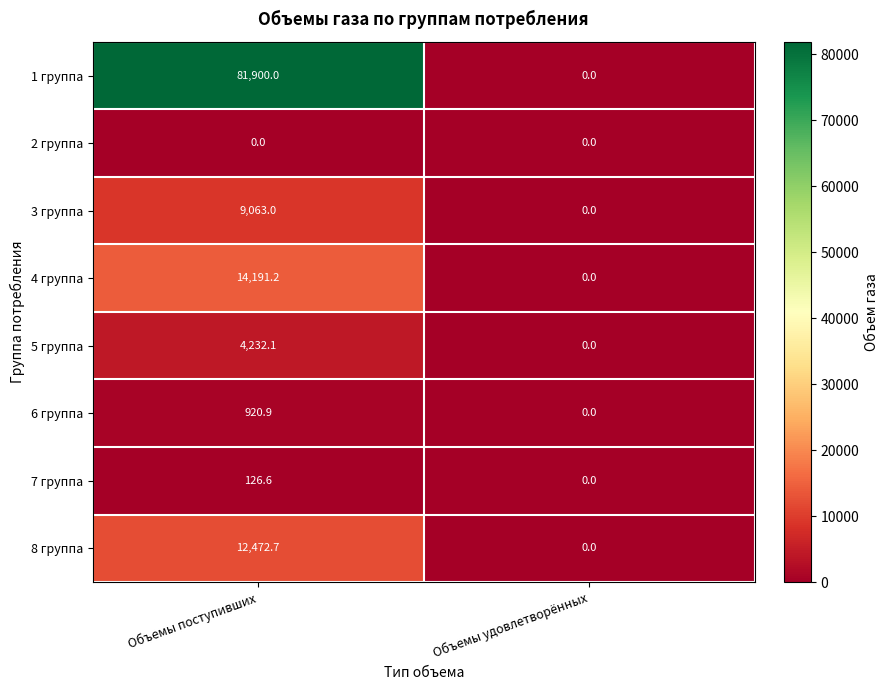

What is the highest value of the 6 группа series?

920.9